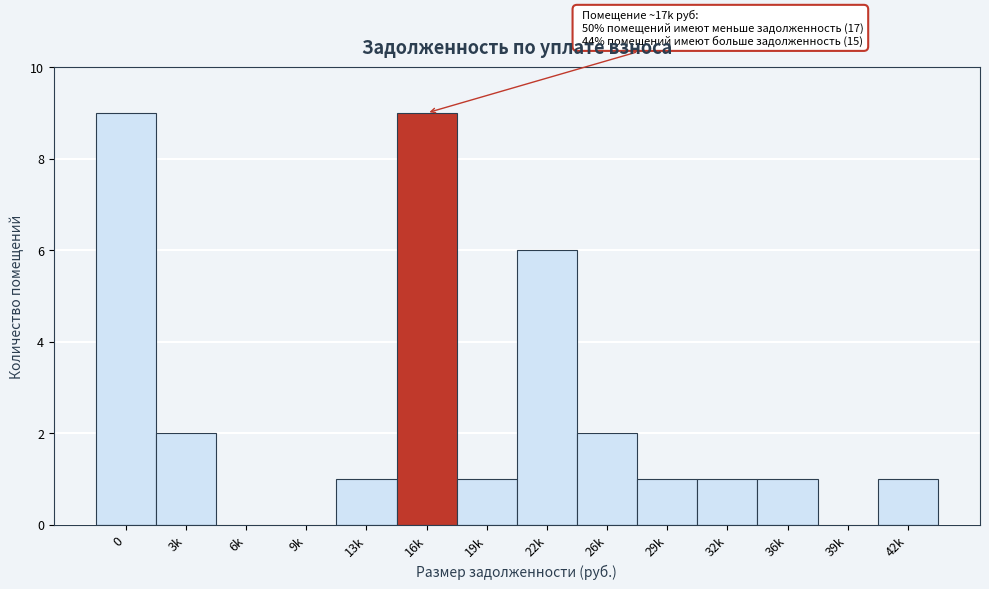

Reading left to right, what are all the values shown in this chart?

0=9	3k=2	6k=0	9k=0	13k=1	16k=9	19k=1	22k=6	26k=2	29k=1	32k=1	36k=1	39k=0	42k=1